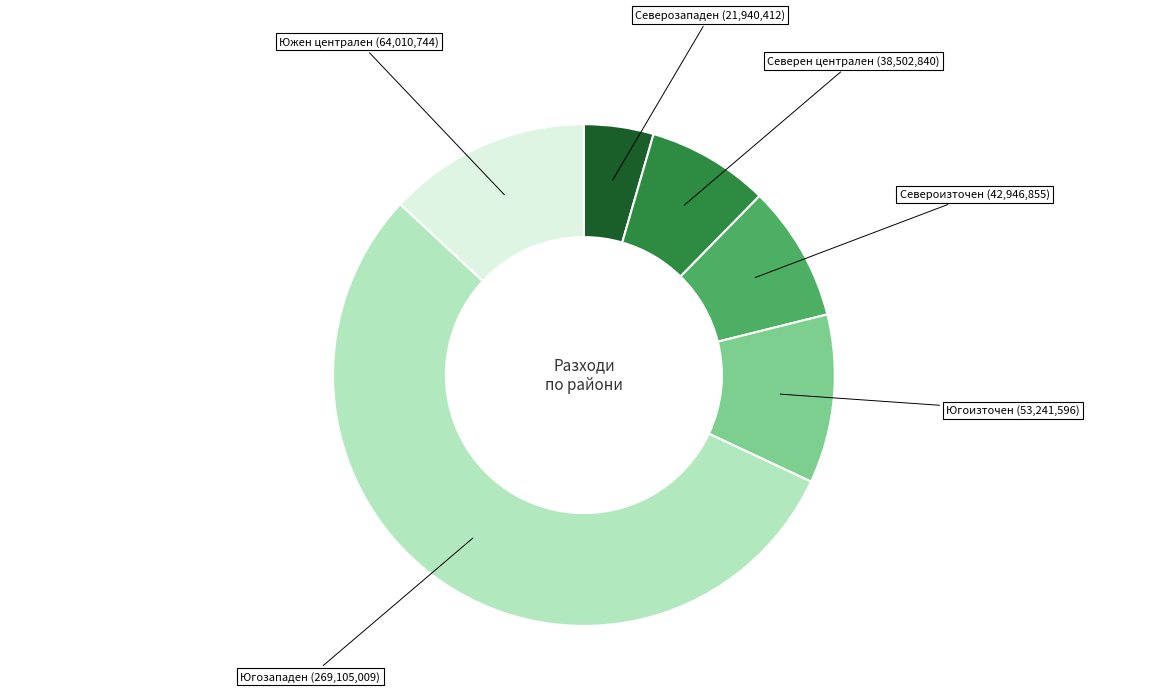

Does any single category account for the majority?

Yes